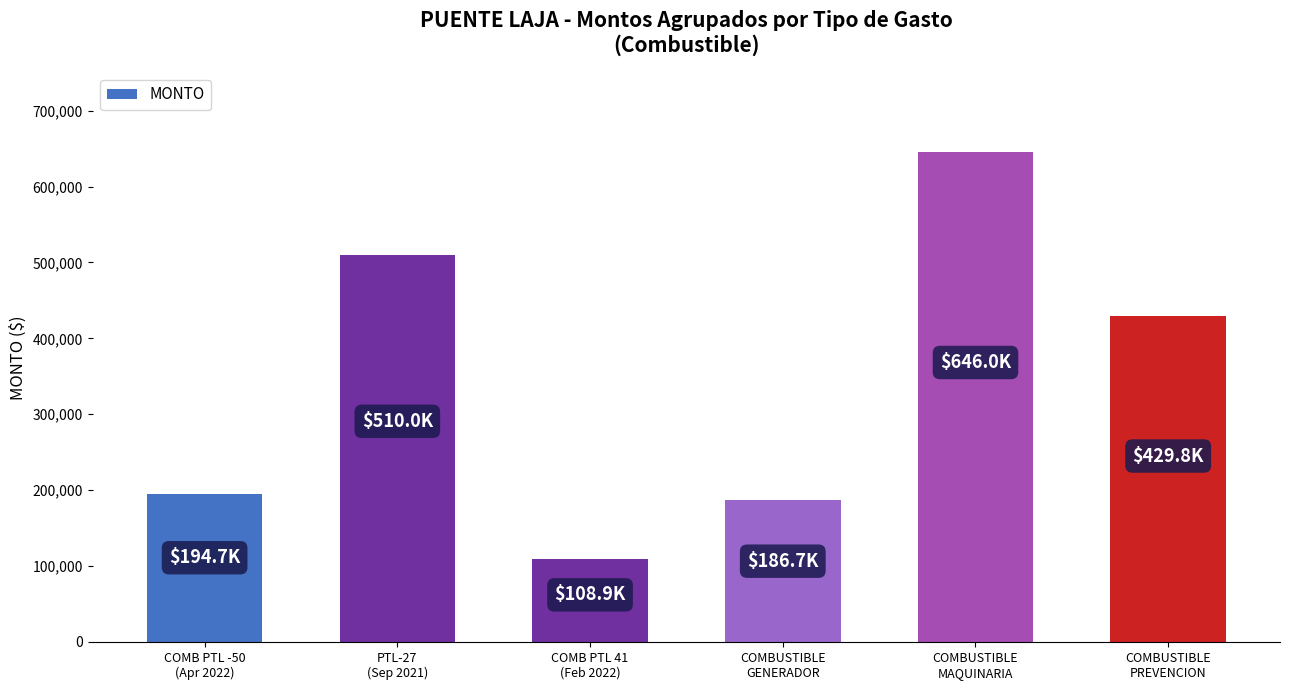

Is it true that the value at PTL-27
(Sep 2021) is 272528?

False